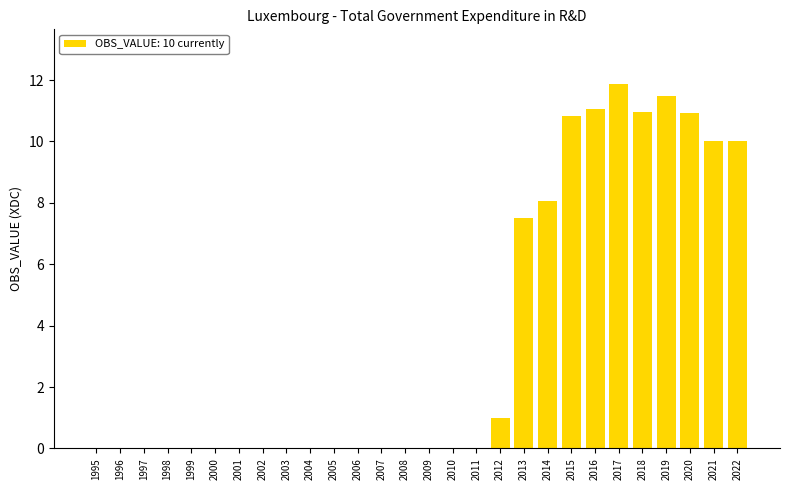

Which label corresponds to the largest value in the chart?

2017